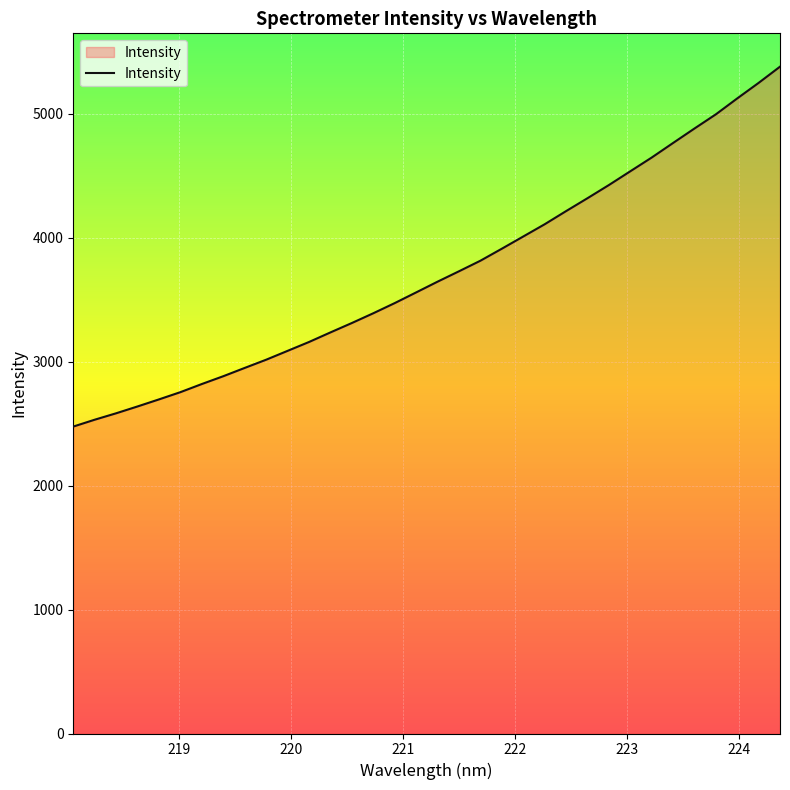

Does the chart display data point markers on the line(s)?

No